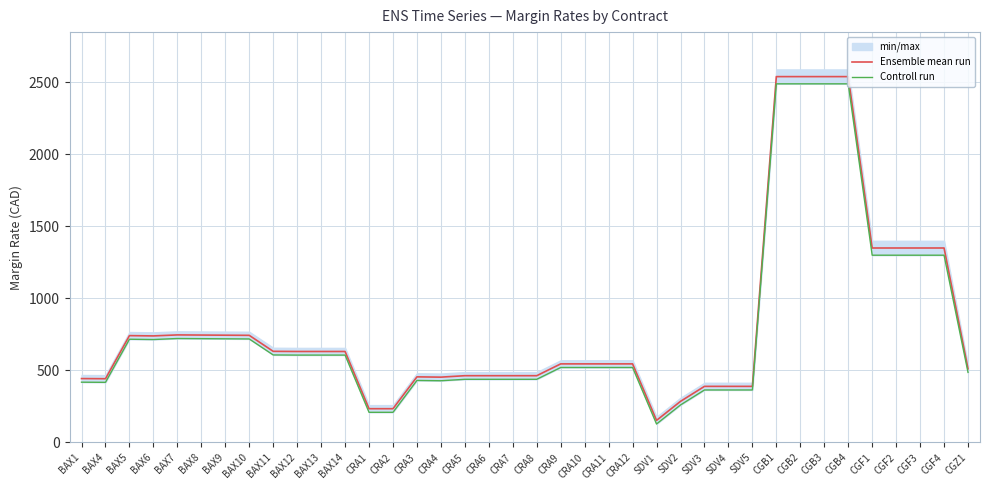

The Ensemble mean run series shows 746 at BAX7. True or false?

True